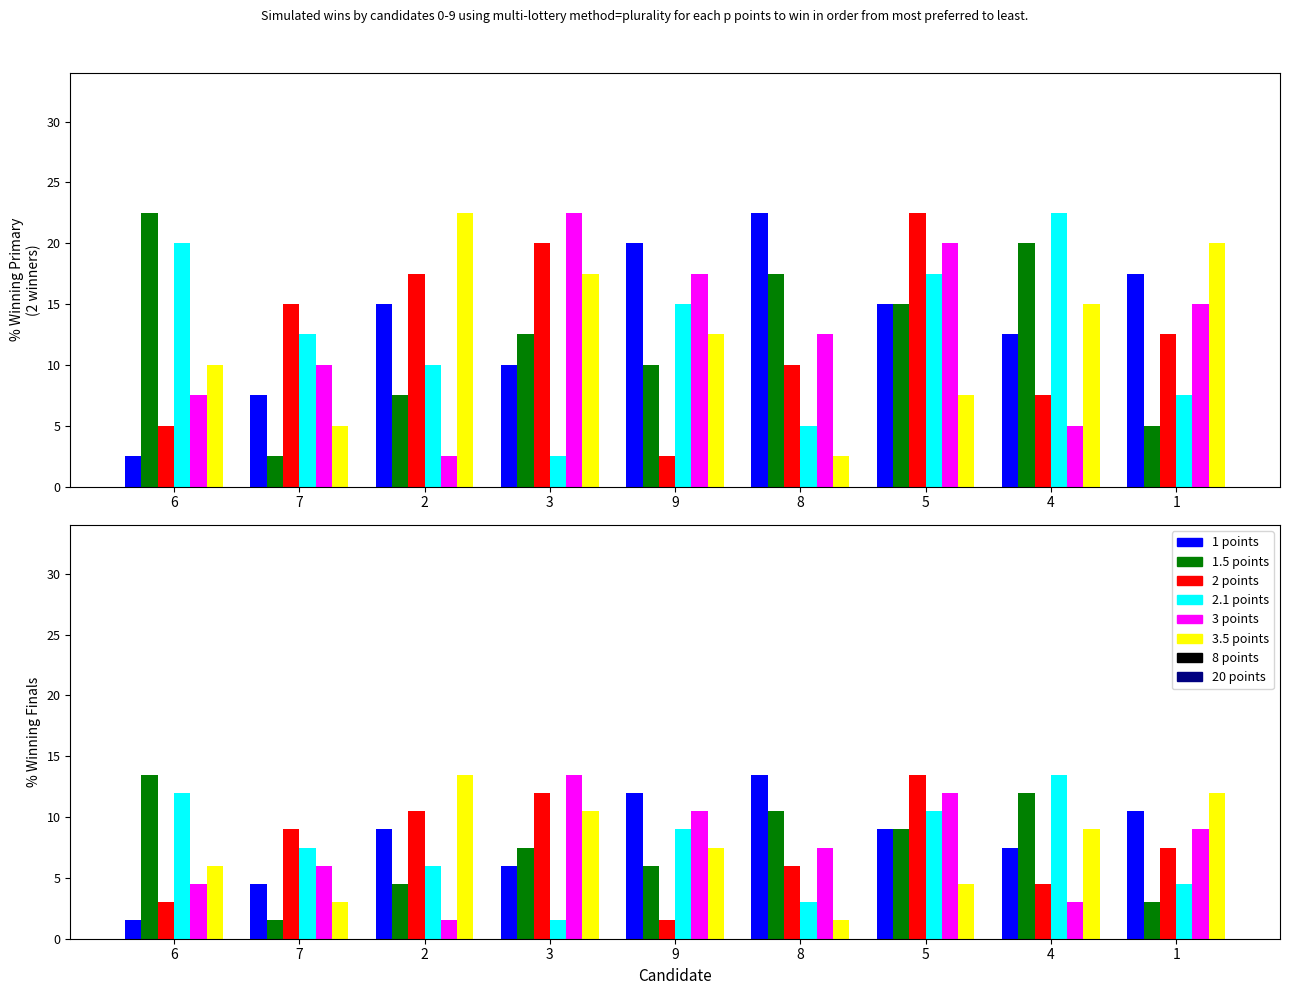

What is the difference between the second highest and second lowest values in the 3.5 points series?

9.0